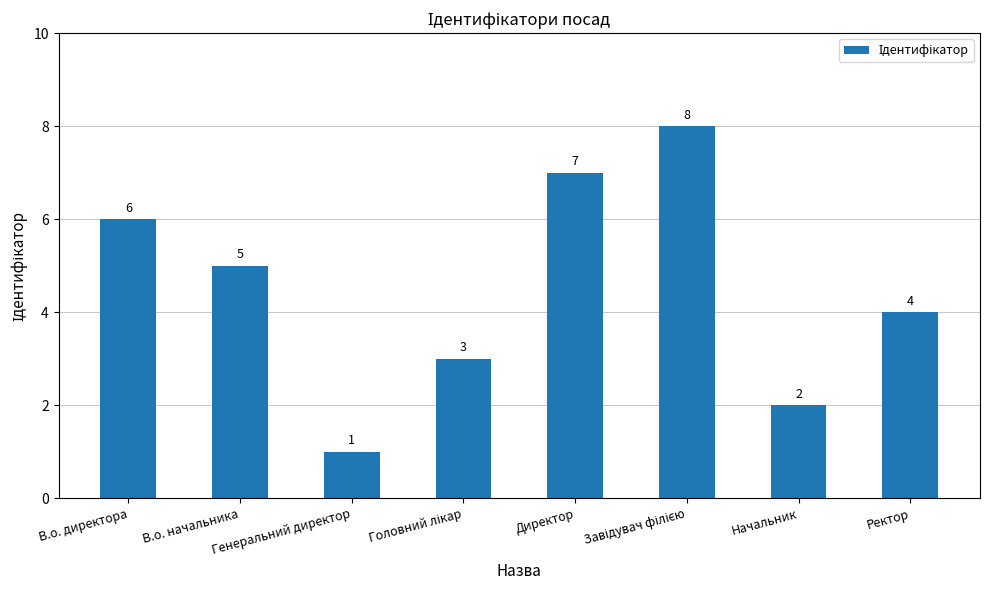

What is the maximum value shown in the chart?

8